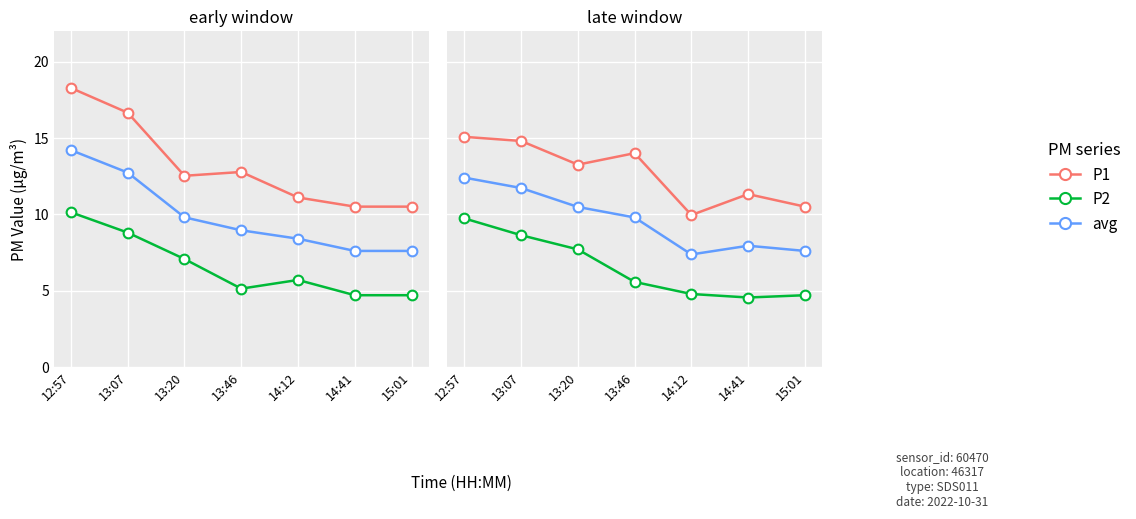

Is this an area chart (filled region under the line)?

No